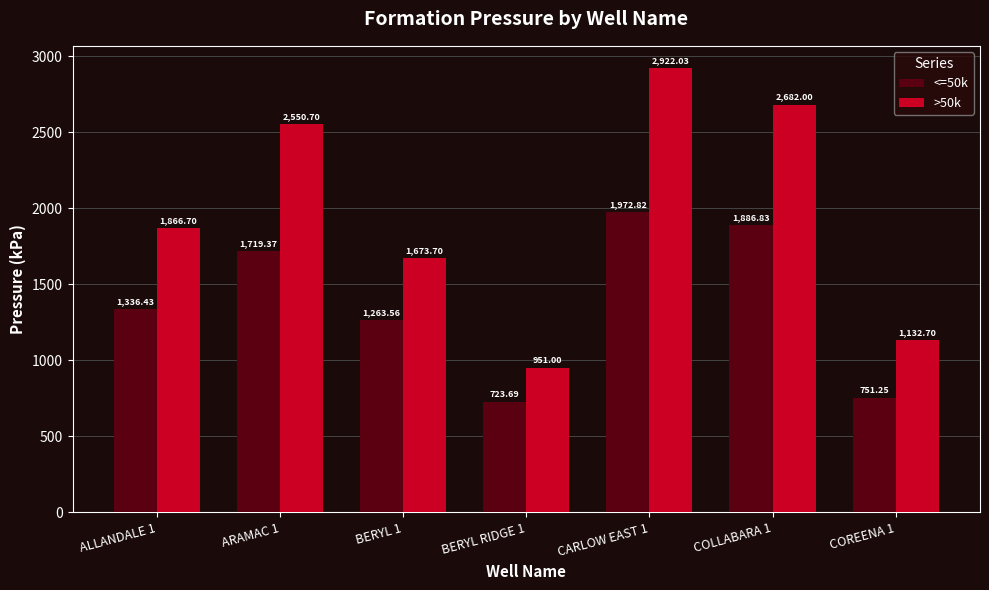

What is the spread (max minus min) of values at BERYL RIDGE 1?

227.3